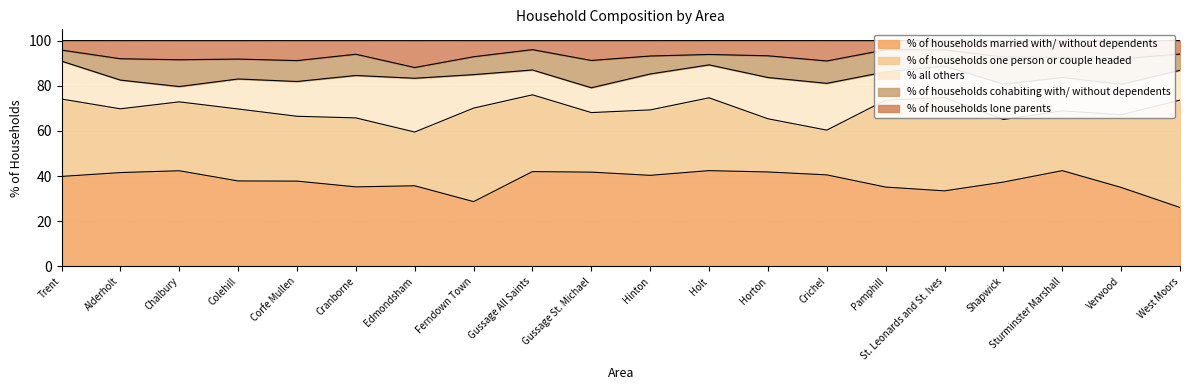

What is the approximate value of % all others at Colehill?

13.3